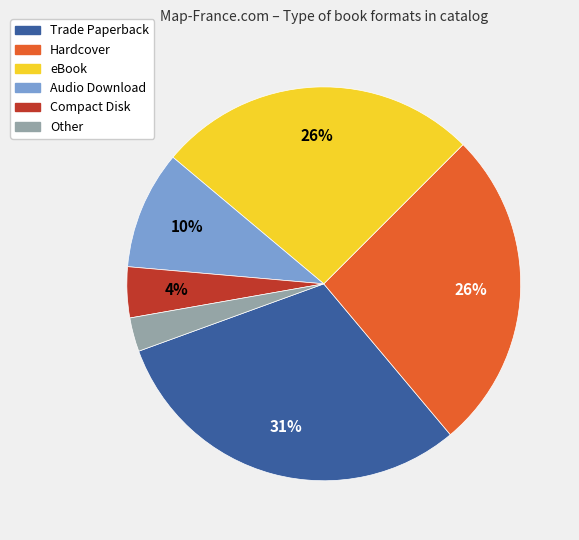

How many segments does this pie chart have?

6